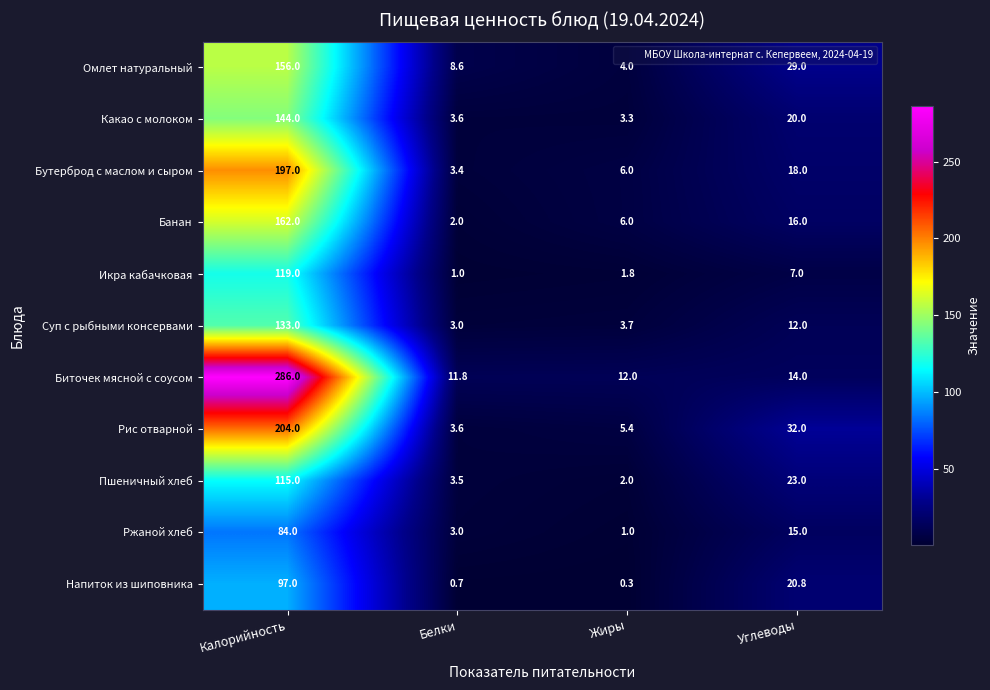

Which label corresponds to the largest value in the chart?

Калорийность